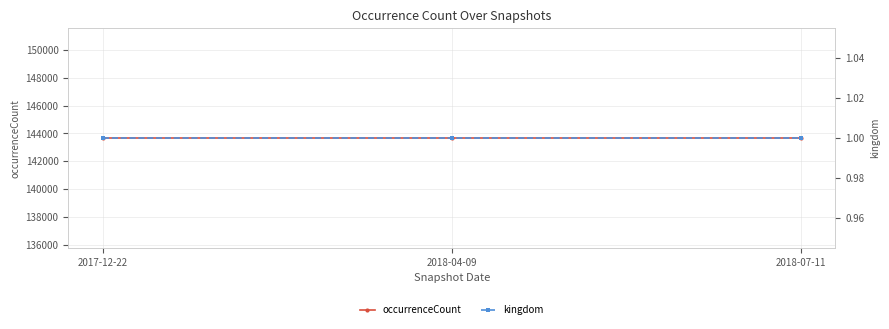

What is the value of the kingdom point at the 3rd from the left?

1